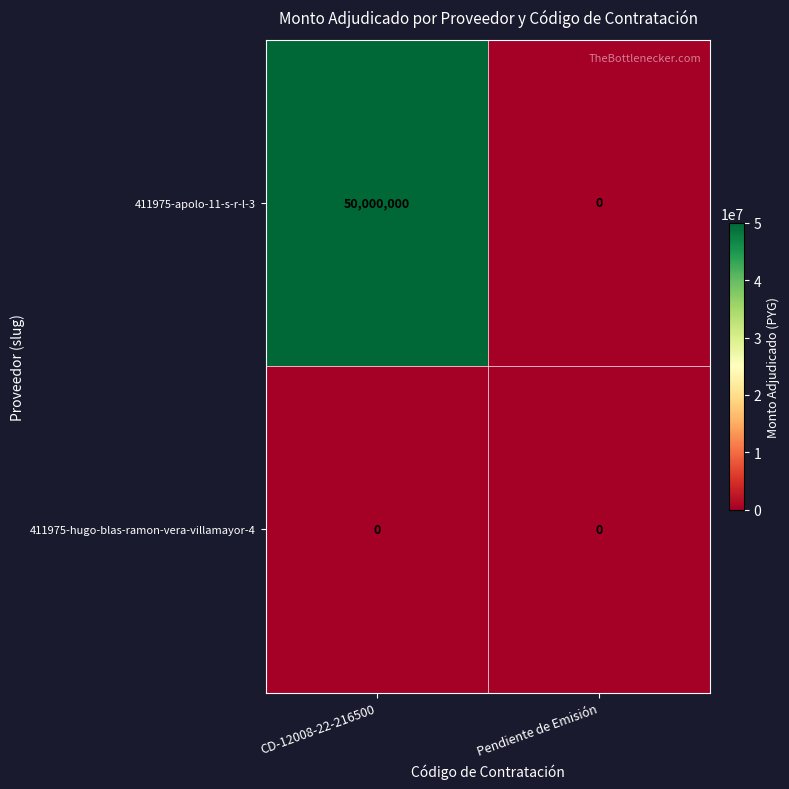

How many categories are shown in the chart?

2